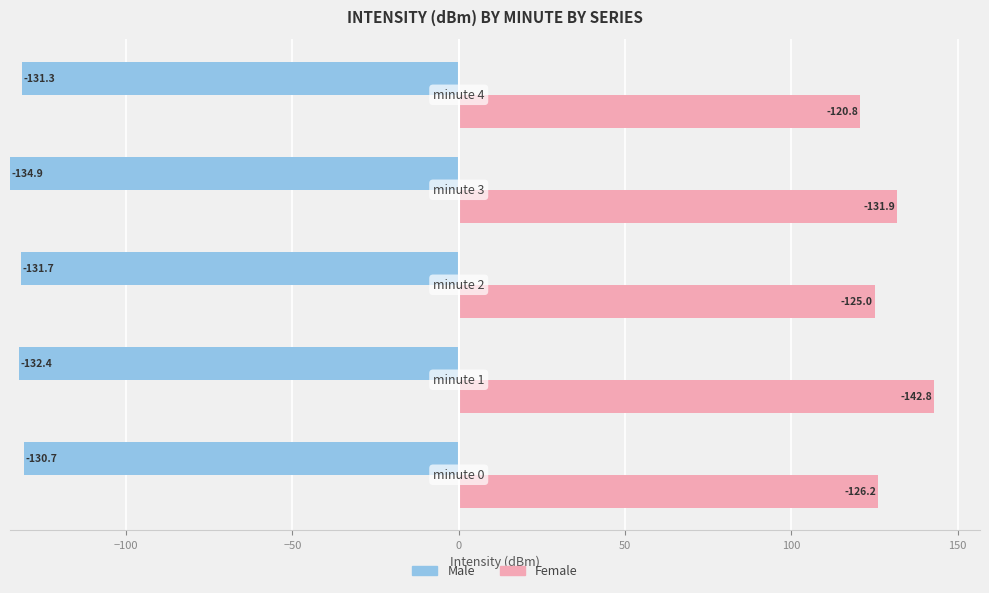

What are all the series names shown in the legend?

Male, Female